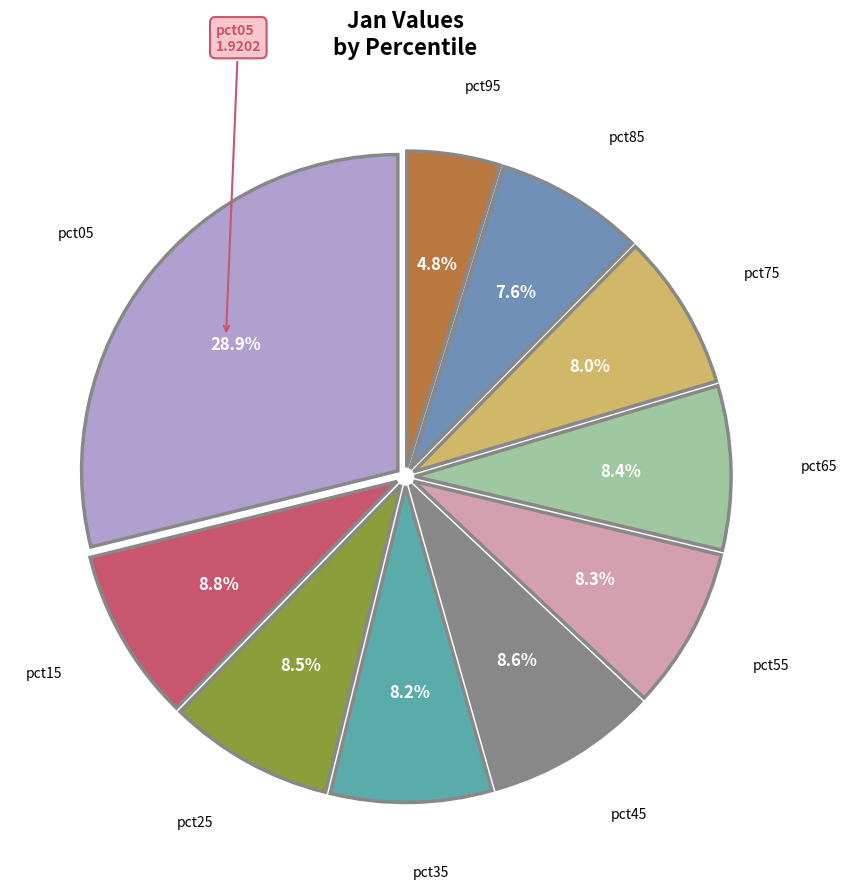

Which category has the smallest portion of the pie?

pct95